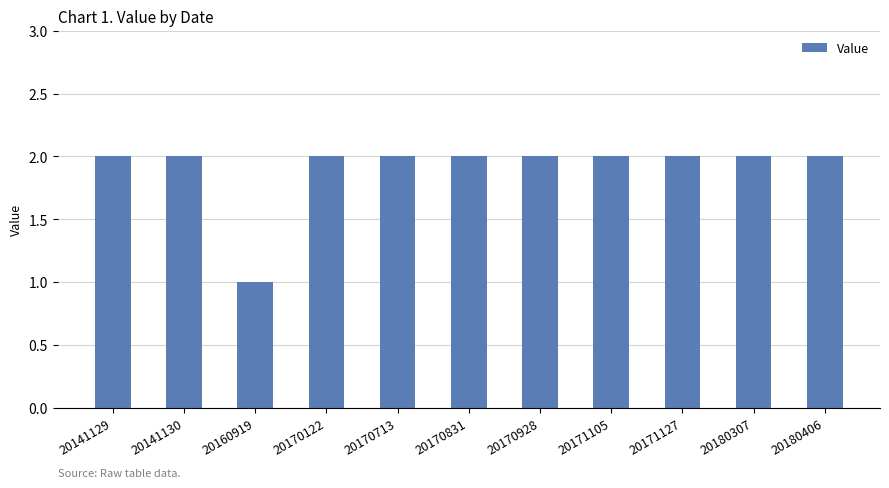

What is the change in value from 20160919 to 20170122?

+1